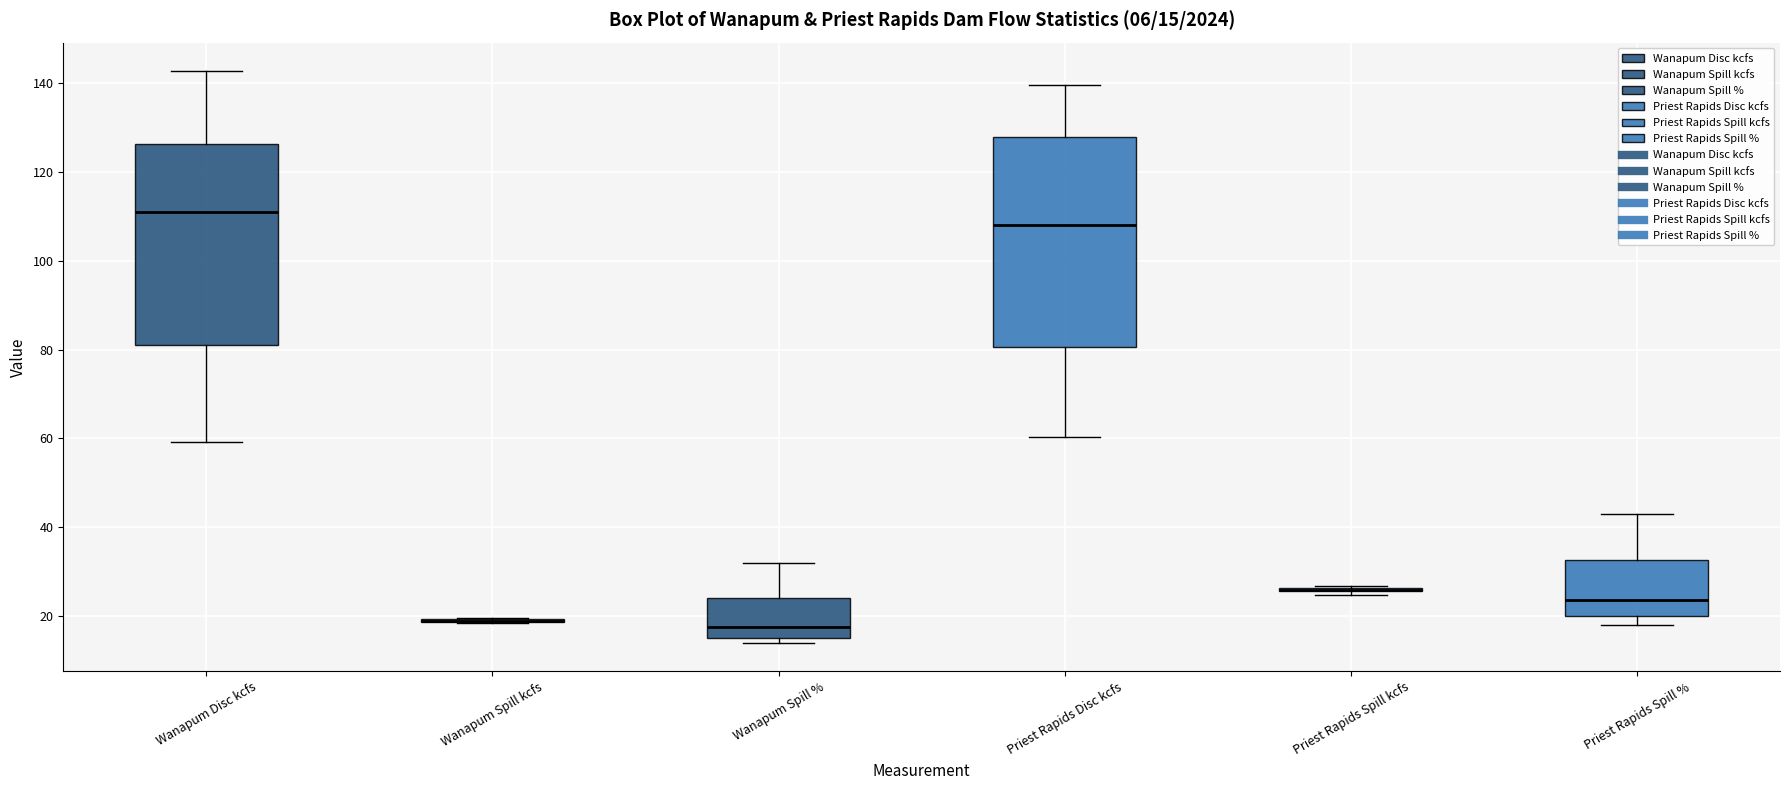

Which box is the tallest, from its lower edge to its upper edge?

Priest Rapids Disc kcfs